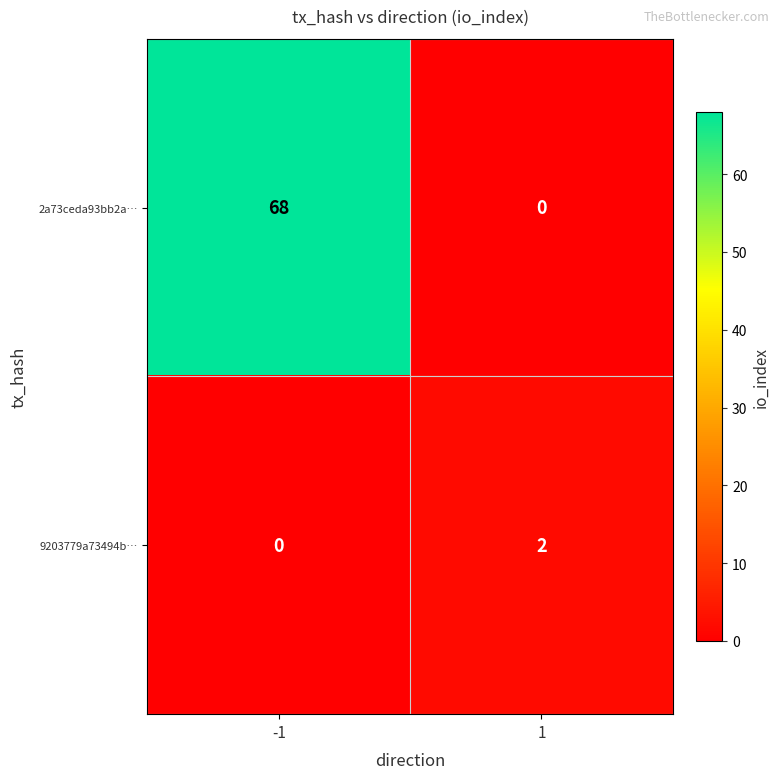

What is the sum of all 2a73ceda93bb2a… values?

68